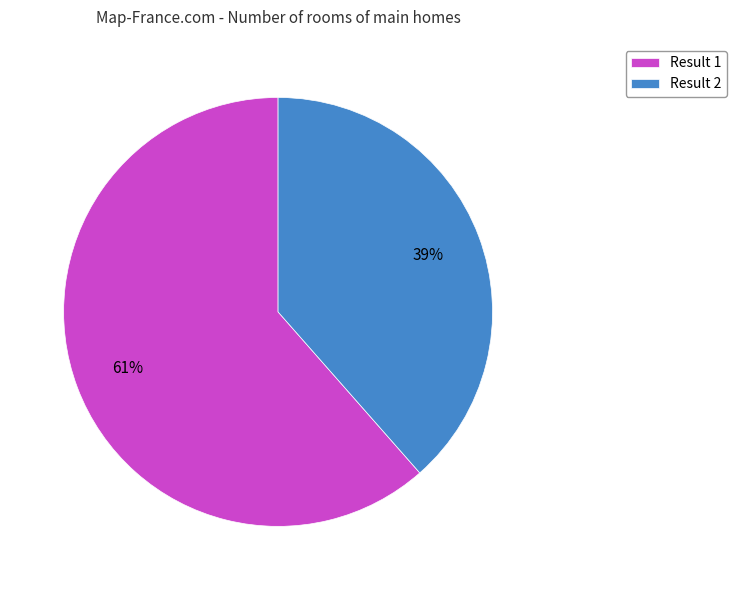

To the nearest percent, what is the average slice percentage?

50%